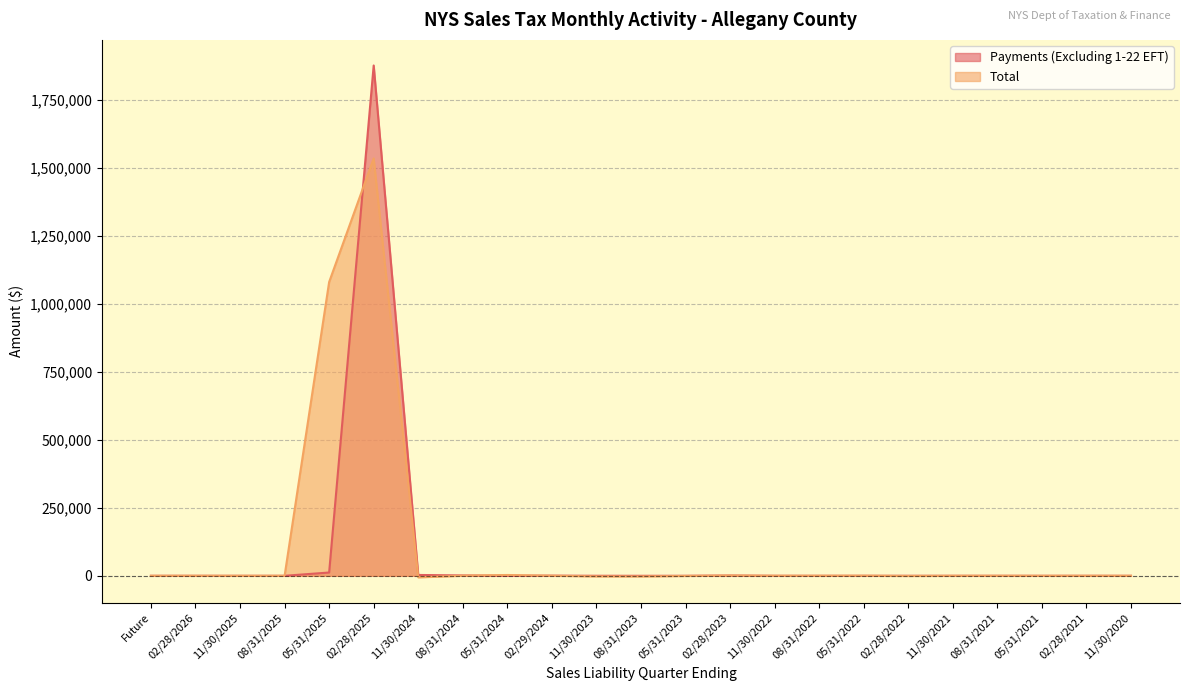

Which series has the widest spread of values?

Payments (Excluding 1-22 EFT)